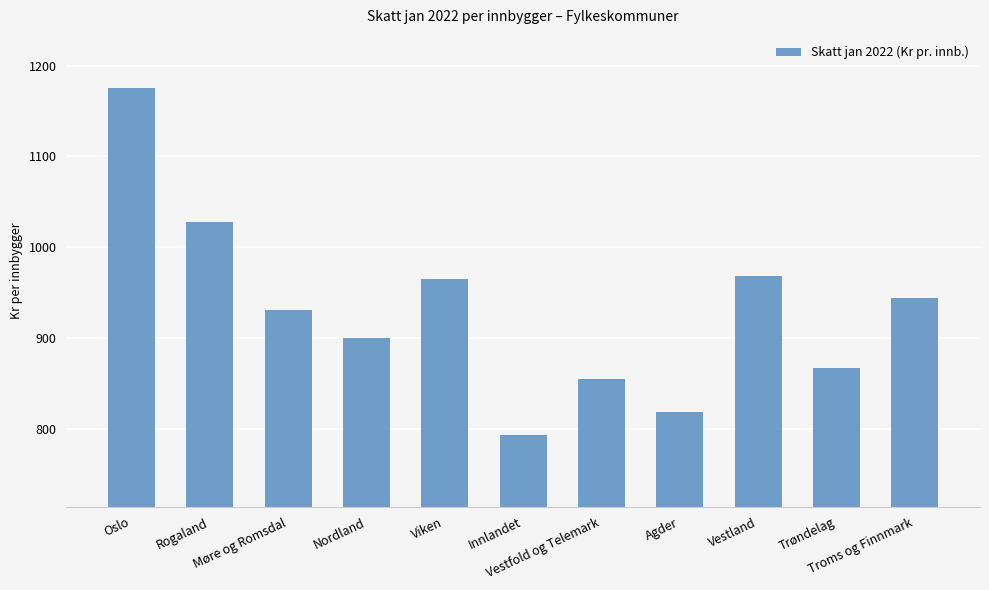

What is the value of the 2nd bar from the left?

1028.2